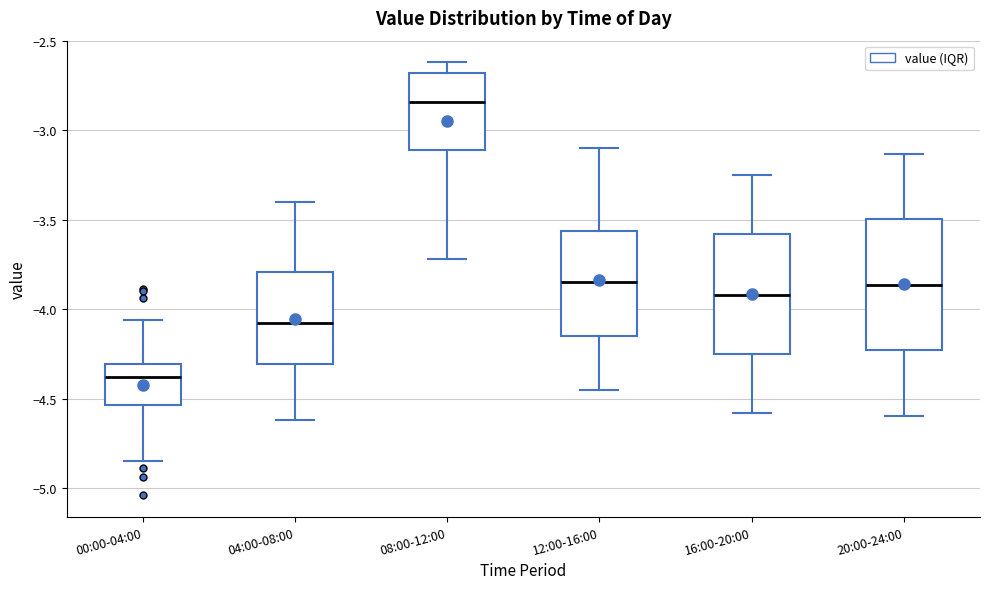

Which box is the tallest, from its lower edge to its upper edge?

20:00-24:00